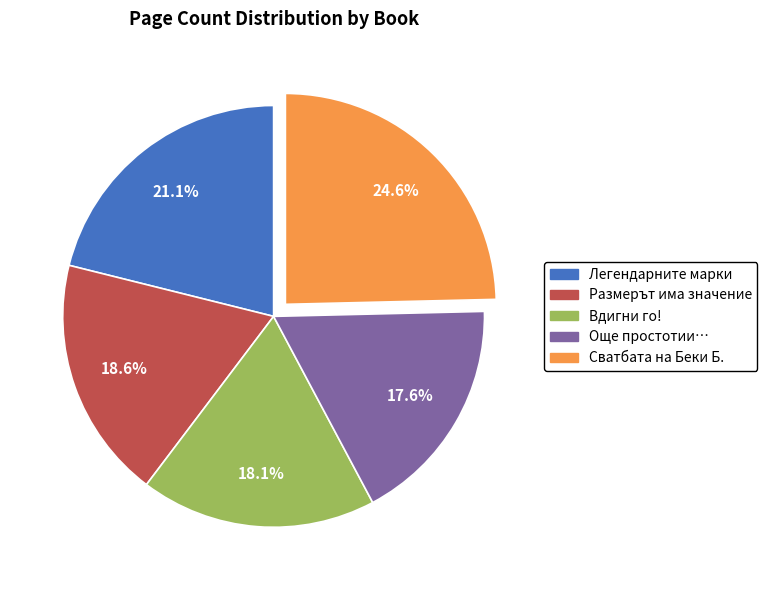

Does Легендарните марки represent more than half of the total?

No